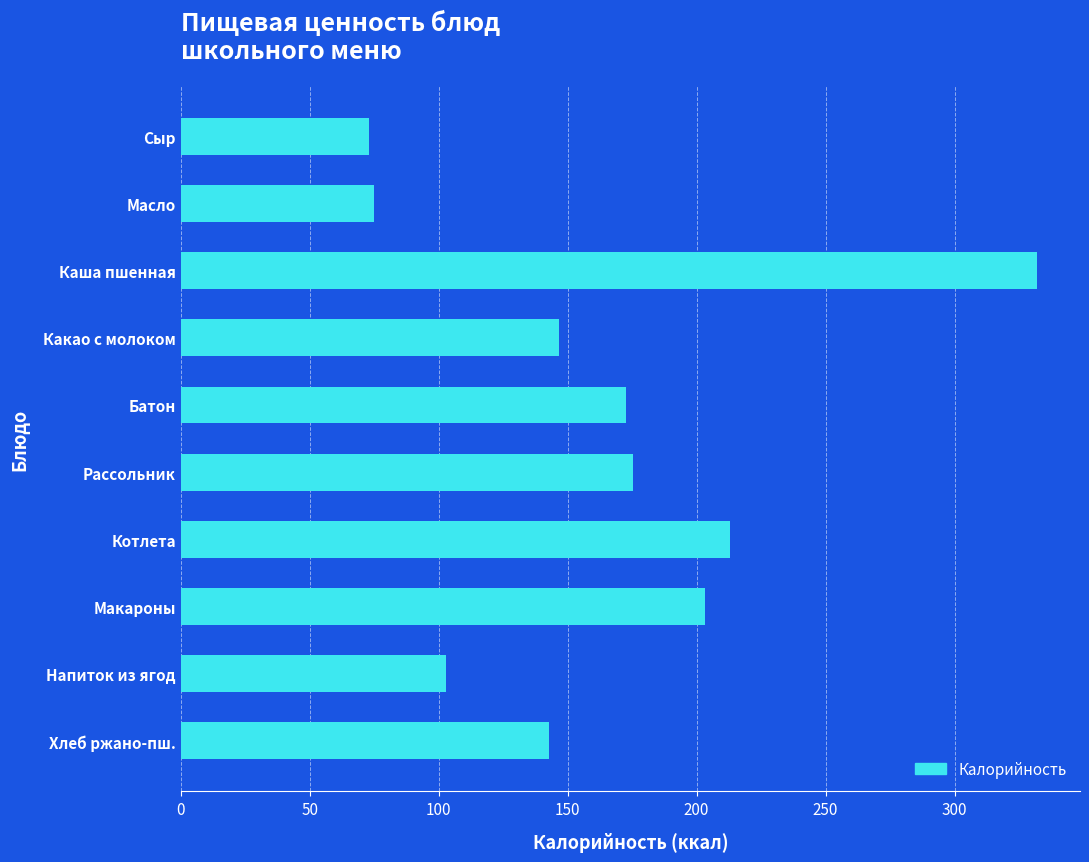

What is the label of the 1st bar from the top?

Сыр